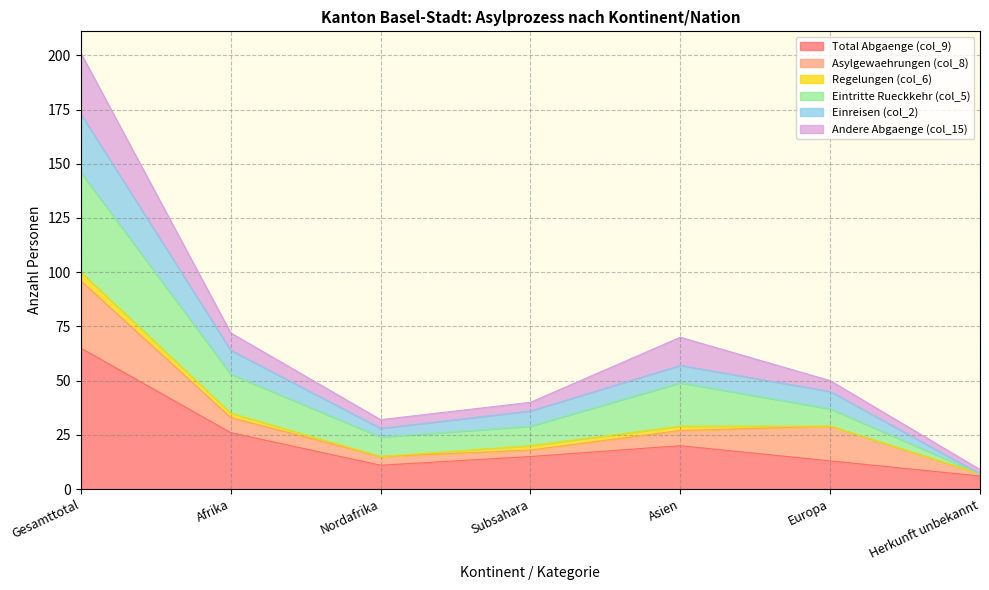

How many data points in Total Abgaenge (col_9) are less than 15?

3